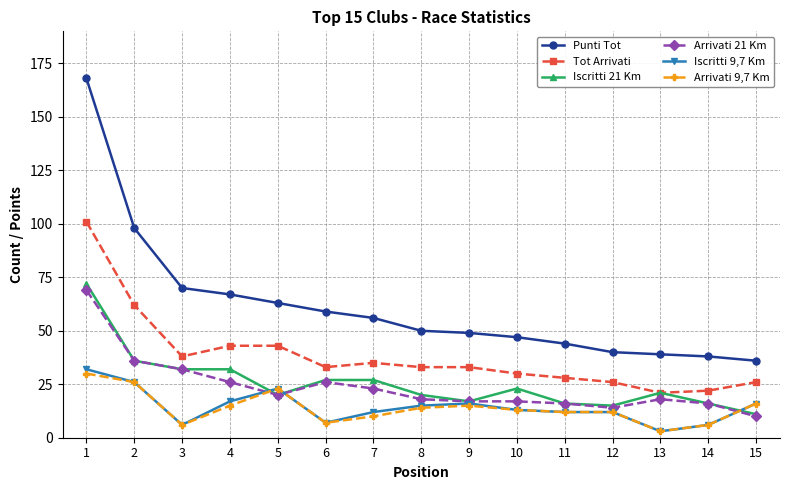

How many data points does each series have?

15